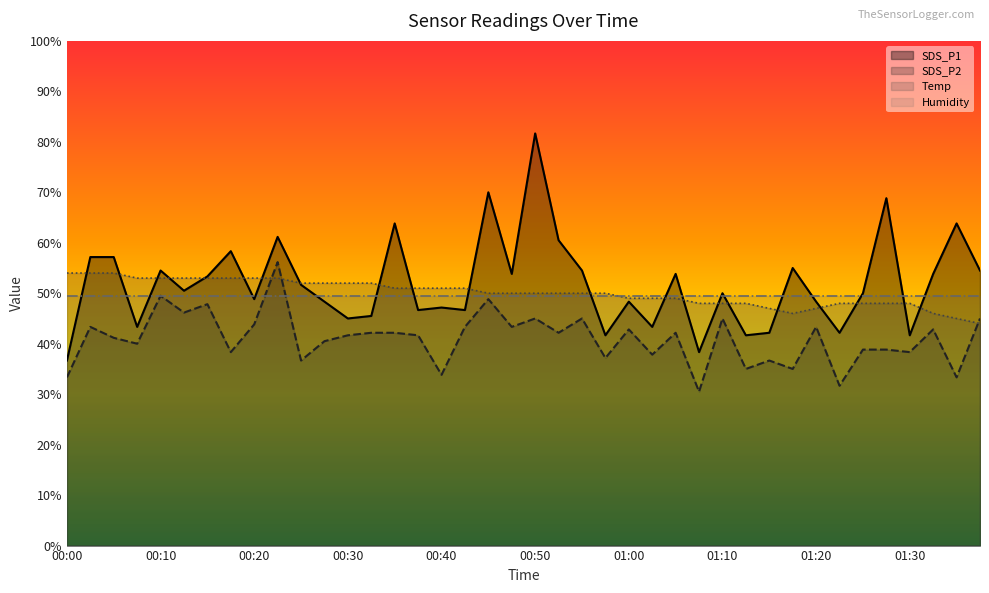

Rank the series at 00:30 from highest to lowest value.

Temp, Humidity, SDS_P1, SDS_P2